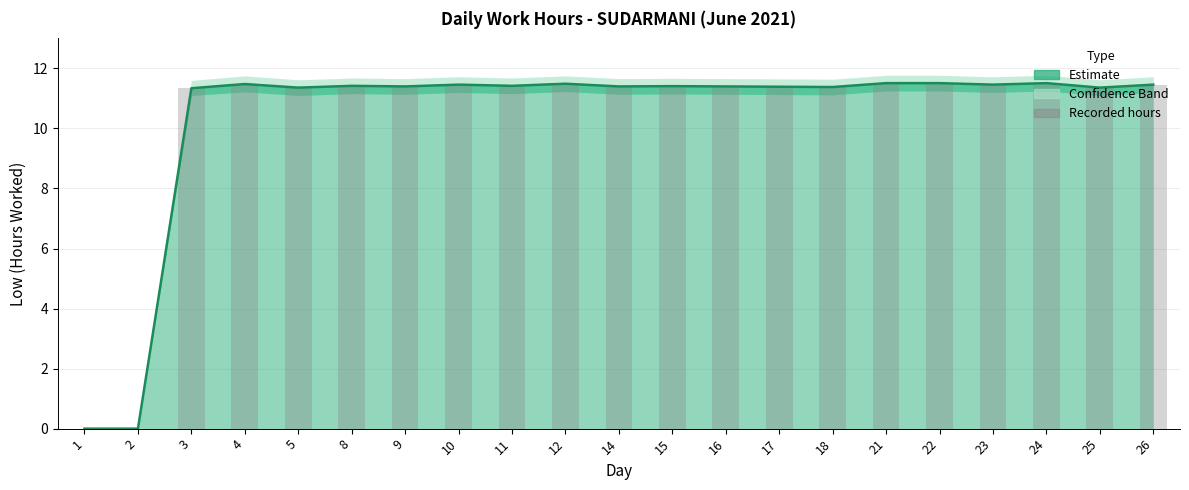

Which series has the largest range (max minus min)?

Estimate